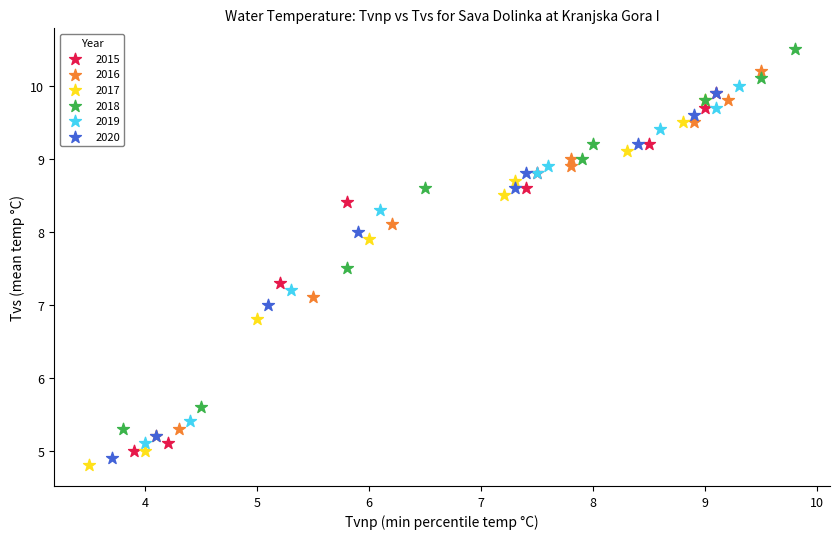

Which series has the largest Y range (max minus min)?

2018